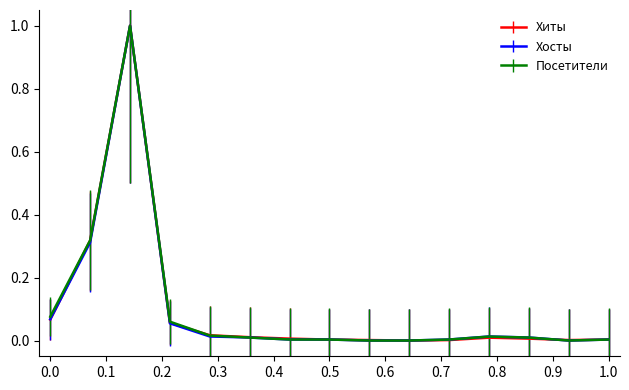

What is the highest value of the Хосты series?

1.0